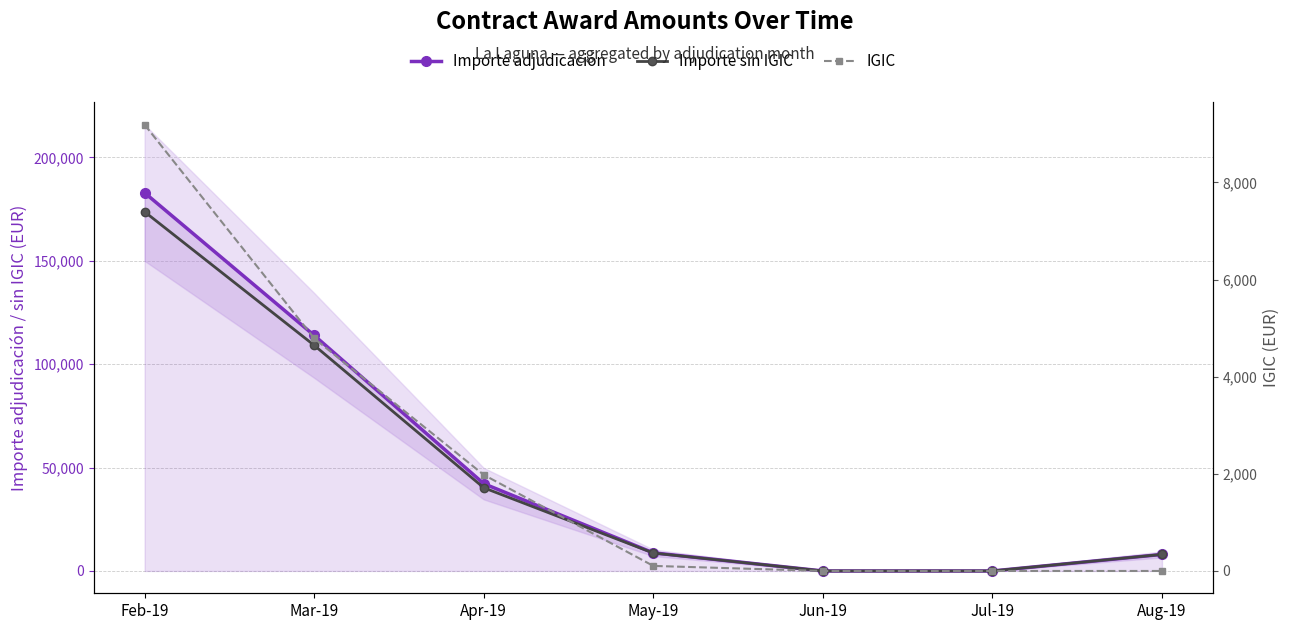

Reading left to right, list all the values displayed in this chart.

Importe adjudicación: 182923.0	113948.1	42232.1	8771.2	0.0	0.0	8000.0
Importe sin IGIC: 173735.2	109159.3	40252.8	8667.0	0.0	0.0	8000.0
IGIC: 9187.9	4788.8	1979.3	104.2	0.0	0.0	0.0